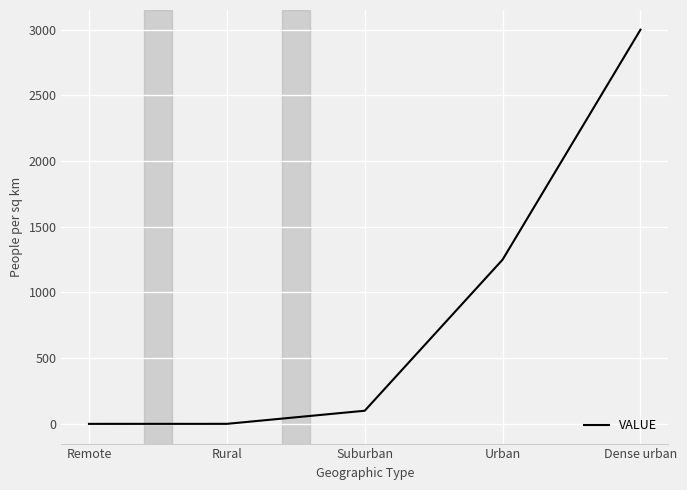

Does the chart display data point markers on the line(s)?

No